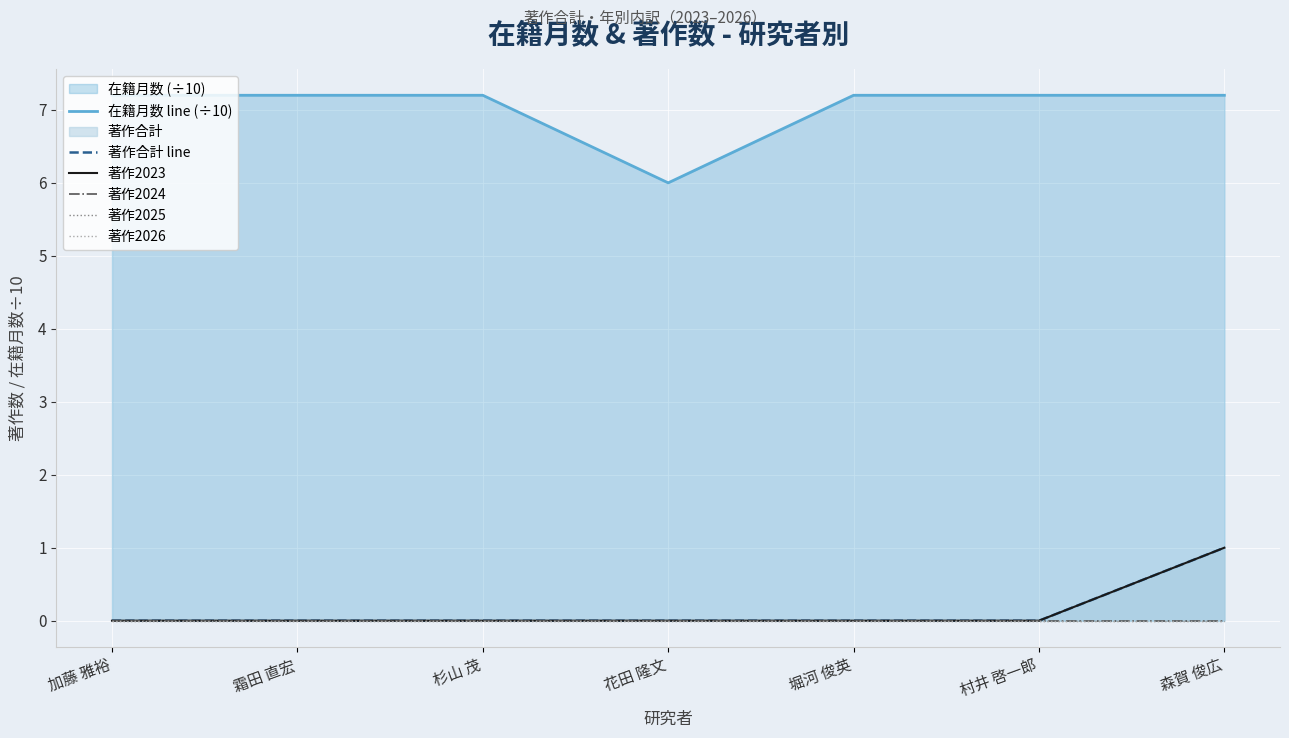

What is the difference between the highest and lowest values at 森賀 俊広?

7.2